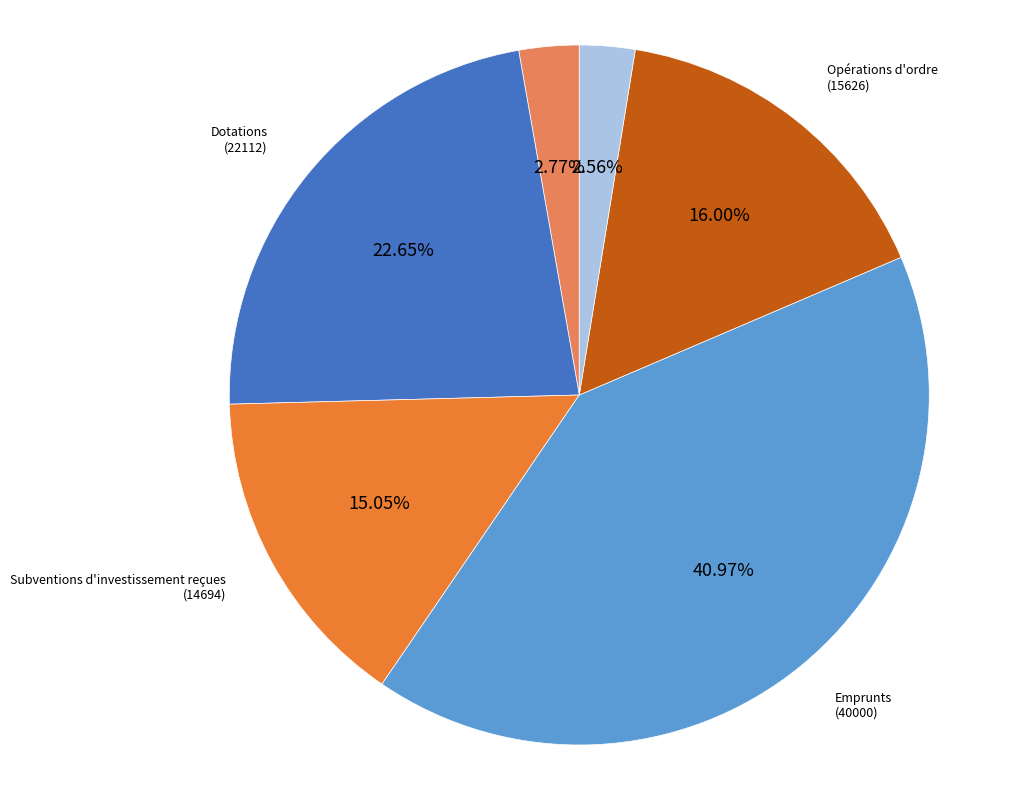

Which category has the biggest portion of the pie?

Emprunts